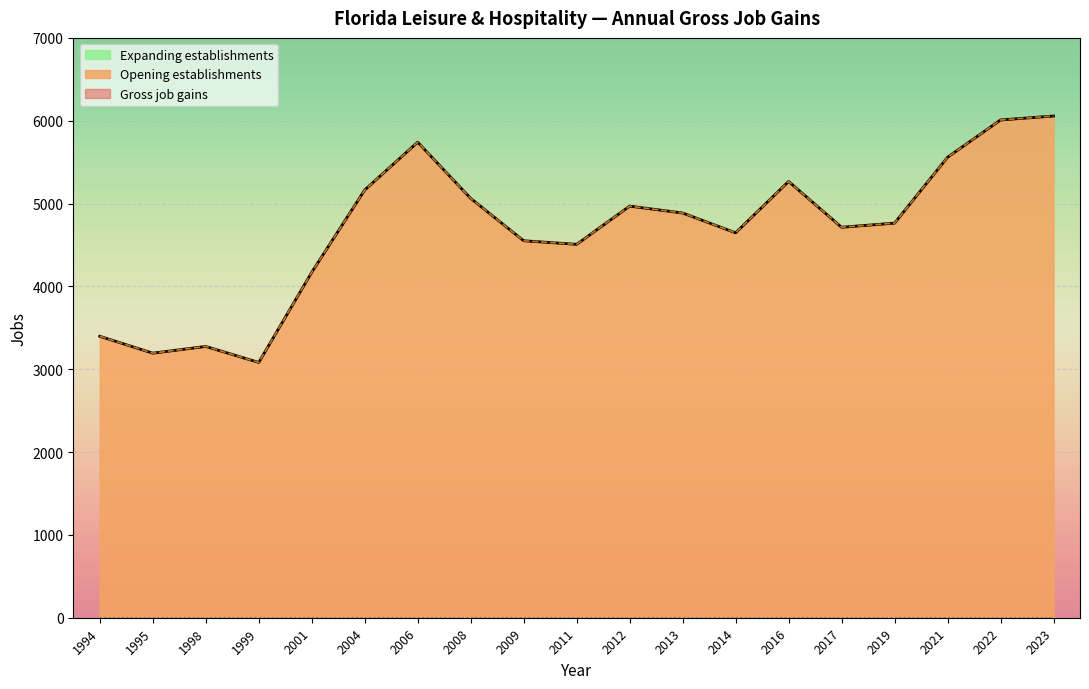

How many interior local valleys does the Gross job gains series have?

5